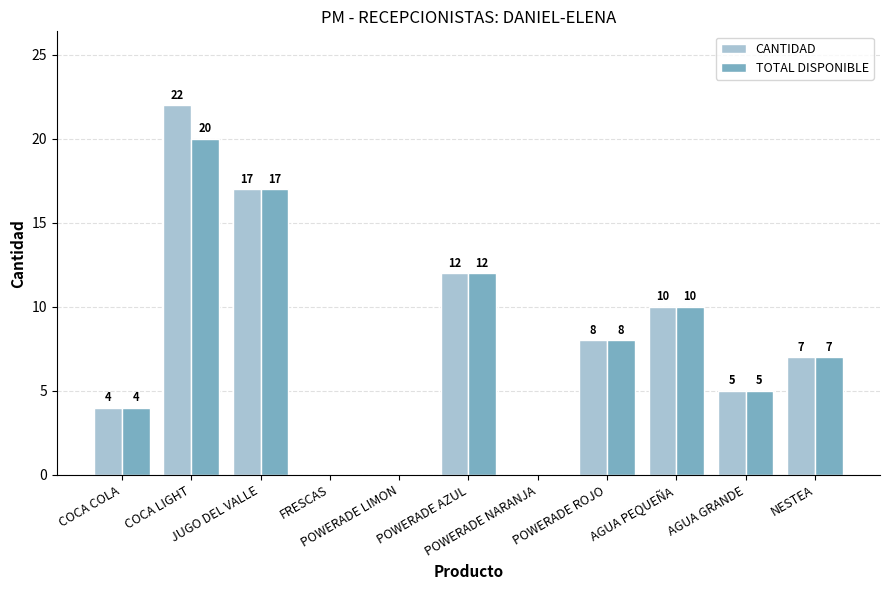

Are the bars grouped side by side (vs. stacked)?

Yes